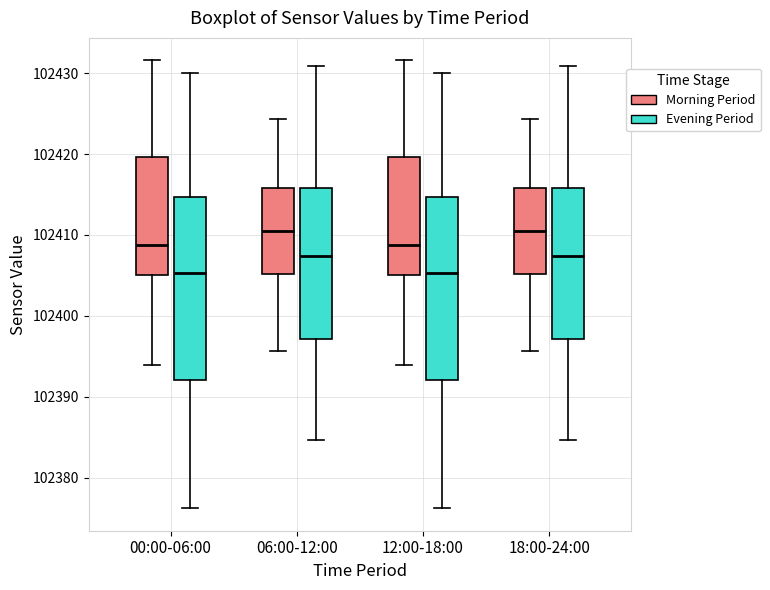

Reading left to right, read every box against the y-axis: the position of its median line, the range the box covers, and the ends of its whiskers. The values are not printed on the chart, so give them approximately, as read against the axis.

00:00-06:00 (Morning Period): median 102409, box 102405 to 102420, whiskers 102394 to 102432
00:00-06:00 (Evening Period): median 102405, box 102392 to 102415, whiskers 102376 to 102430
06:00-12:00 (Morning Period): median 102411, box 102405 to 102416, whiskers 102396 to 102424
06:00-12:00 (Evening Period): median 102407, box 102397 to 102416, whiskers 102385 to 102431
12:00-18:00 (Morning Period): median 102409, box 102405 to 102420, whiskers 102394 to 102432
12:00-18:00 (Evening Period): median 102405, box 102392 to 102415, whiskers 102376 to 102430
18:00-24:00 (Morning Period): median 102411, box 102405 to 102416, whiskers 102396 to 102424
18:00-24:00 (Evening Period): median 102407, box 102397 to 102416, whiskers 102385 to 102431